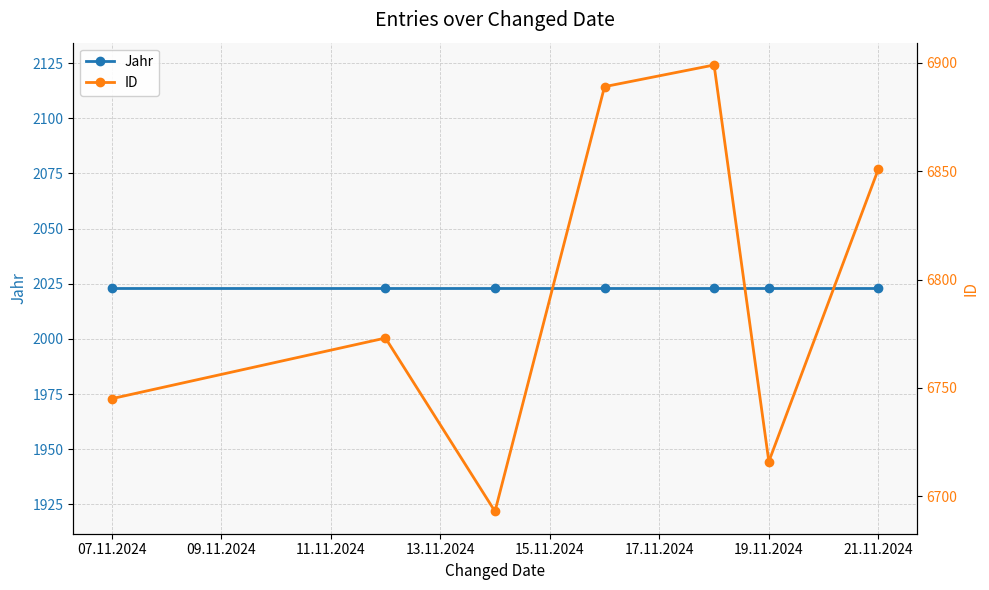

Which series has the largest total across all categories?

ID